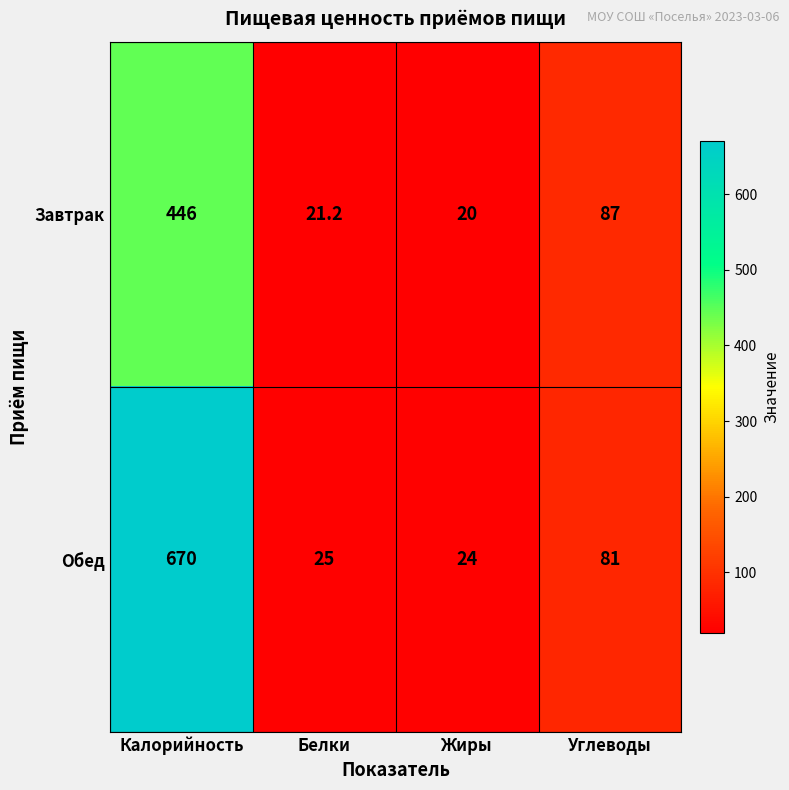

What is the sum of the Завтрак values at Жиры and Калорийность?

466.0